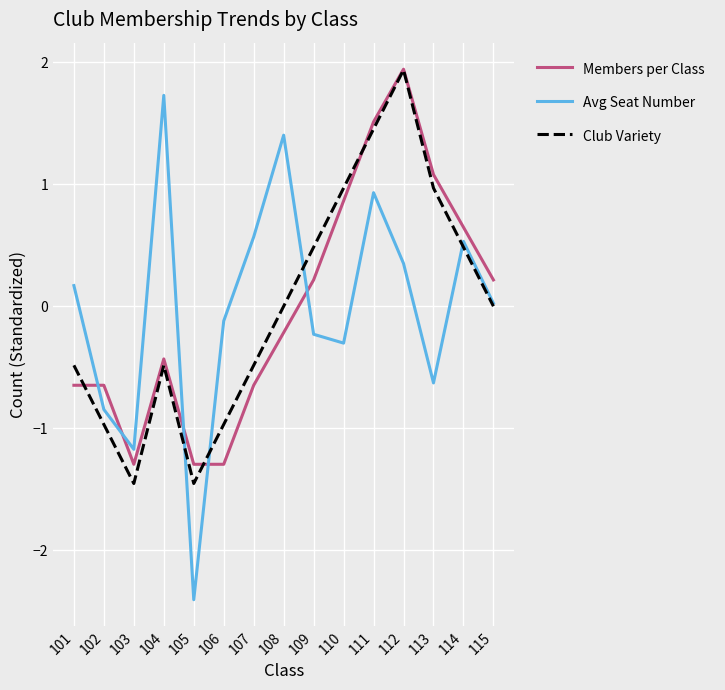

At which category does Members per Class reach its first local valley?

103